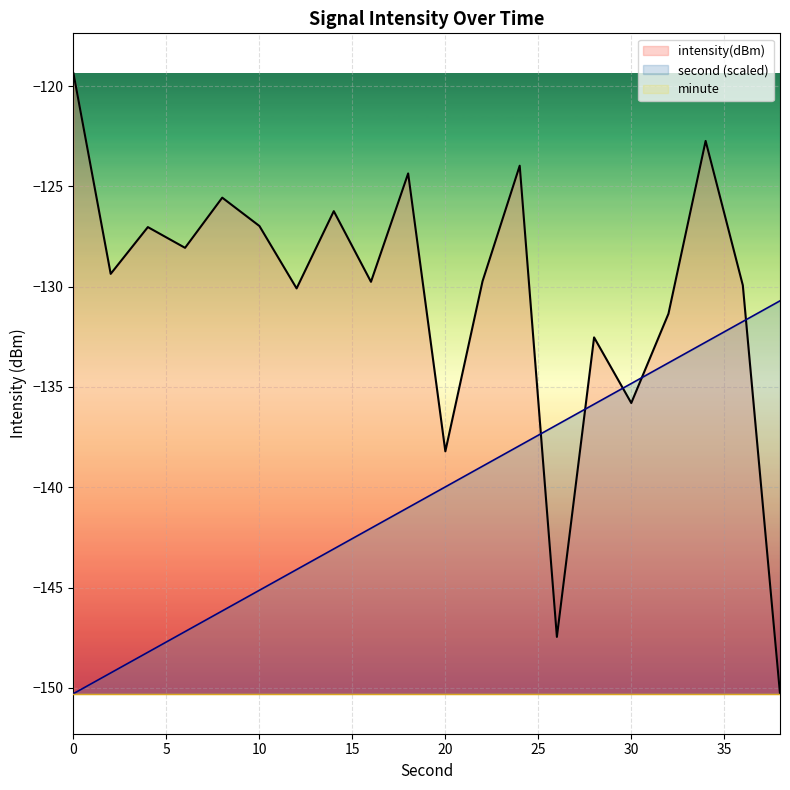

Read the second (scaled) value at 30.

-134.8